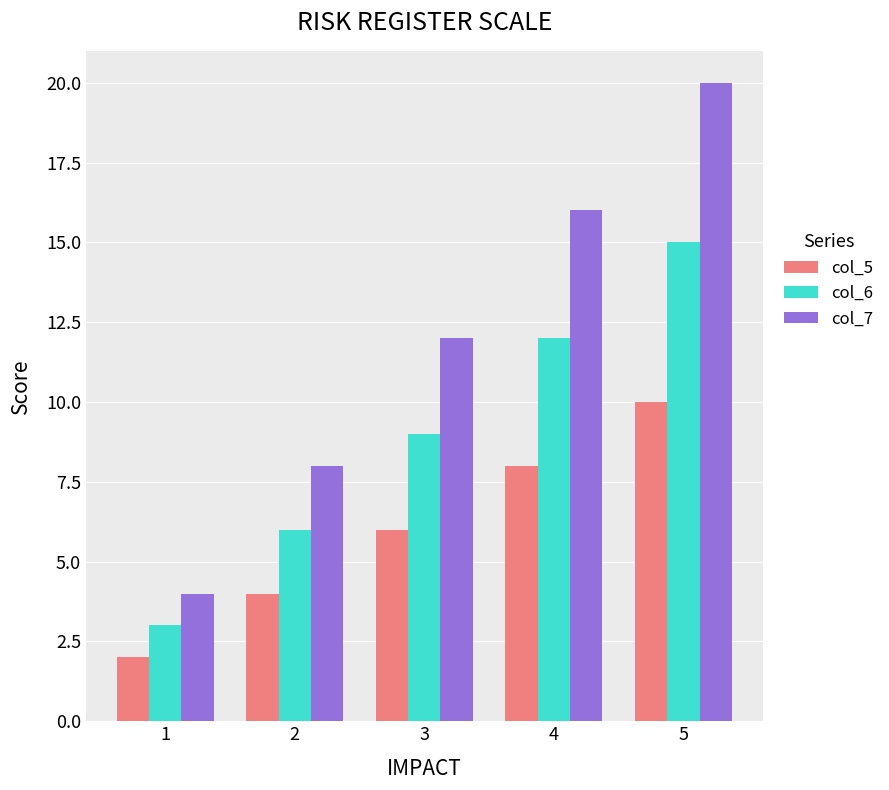

Is it true that col_5 equals 8 at 4?

True